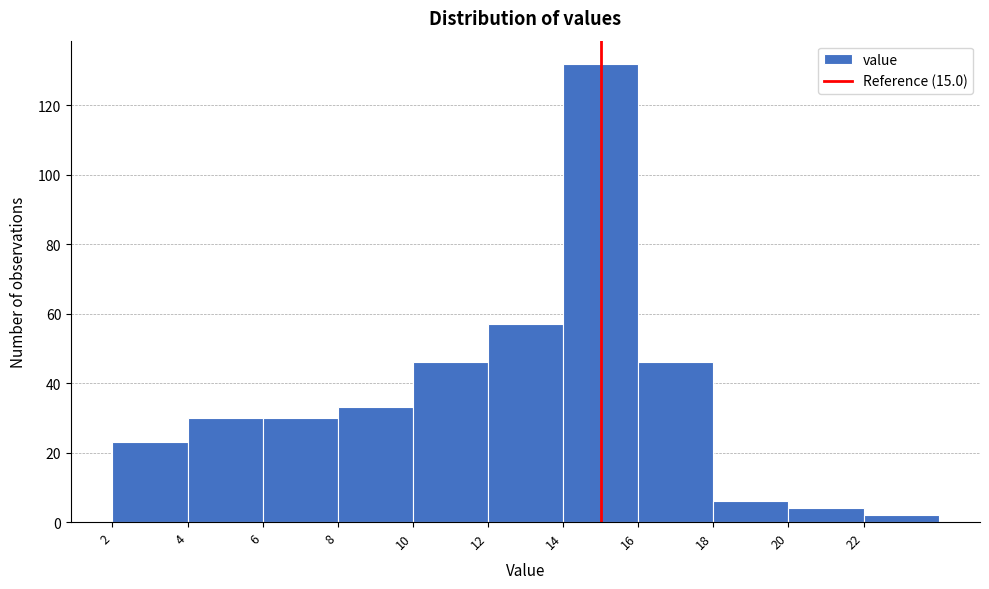

Reading left to right, list every bar in this chart as the range it spans on the x-axis followed by its height. The values are not printed on the chart, so give them approximately, as read against the axis.

2 to 4: 24
4 to 6: 30
6 to 8: 30
8 to 10: 34
10 to 12: 46
12 to 14: 58
14 to 16: 132
16 to 18: 46
18 to 20: 6
20 to 22: 4
22 to 24: 2